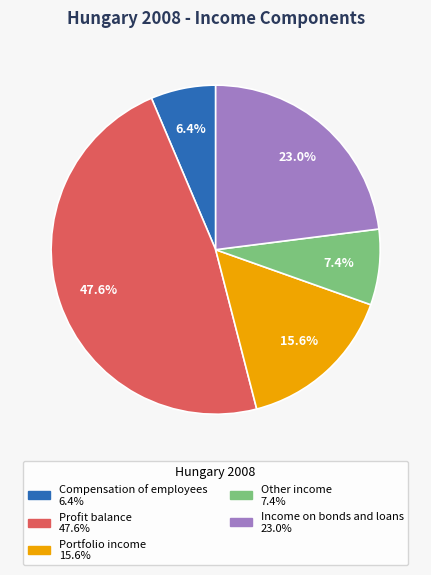

Which category has the smallest portion of the pie?

Compensation of employees